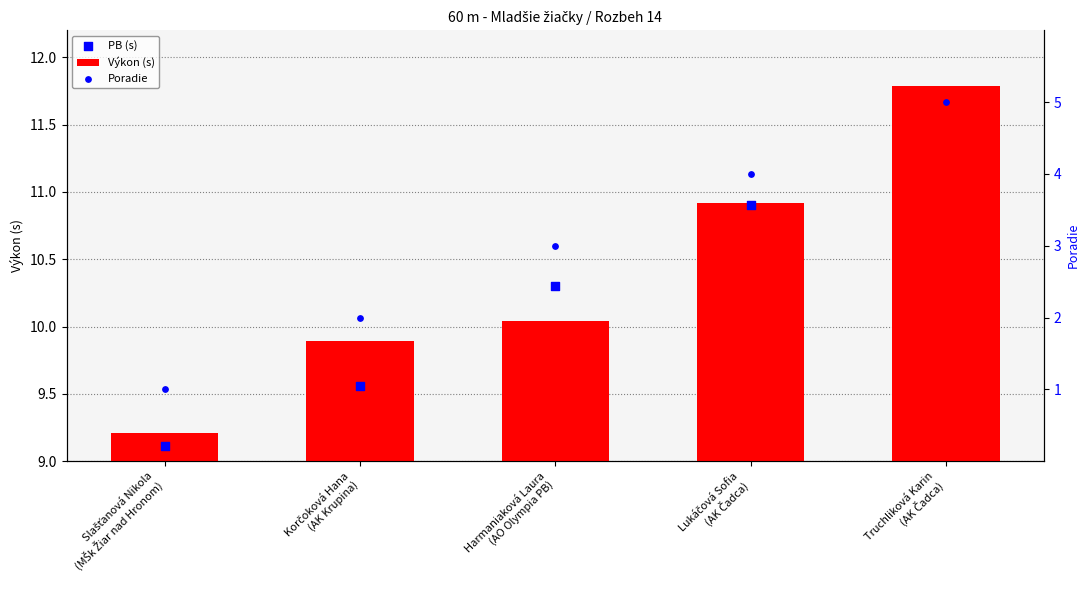

Approximately how many times larger is the value at Korčoková Hana (AK Krupina) compared to Harmaniaková Laura (AO Olympia PB)?

0.7